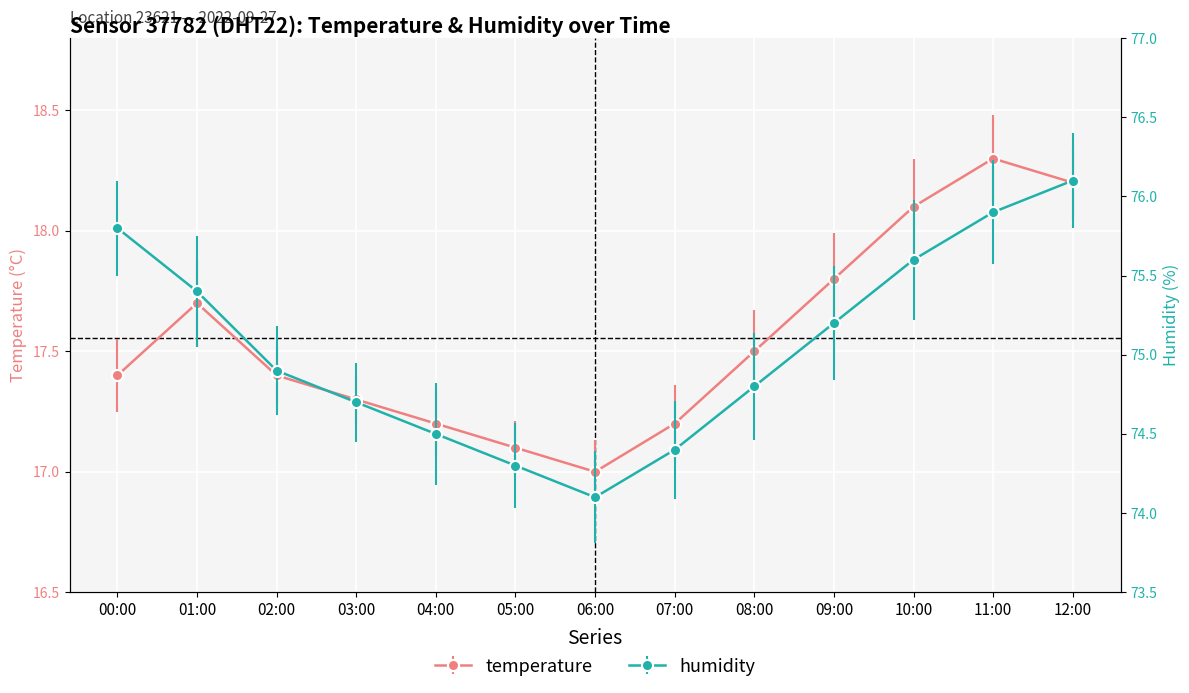

Where is humidity nearest to the value 75?

02:00